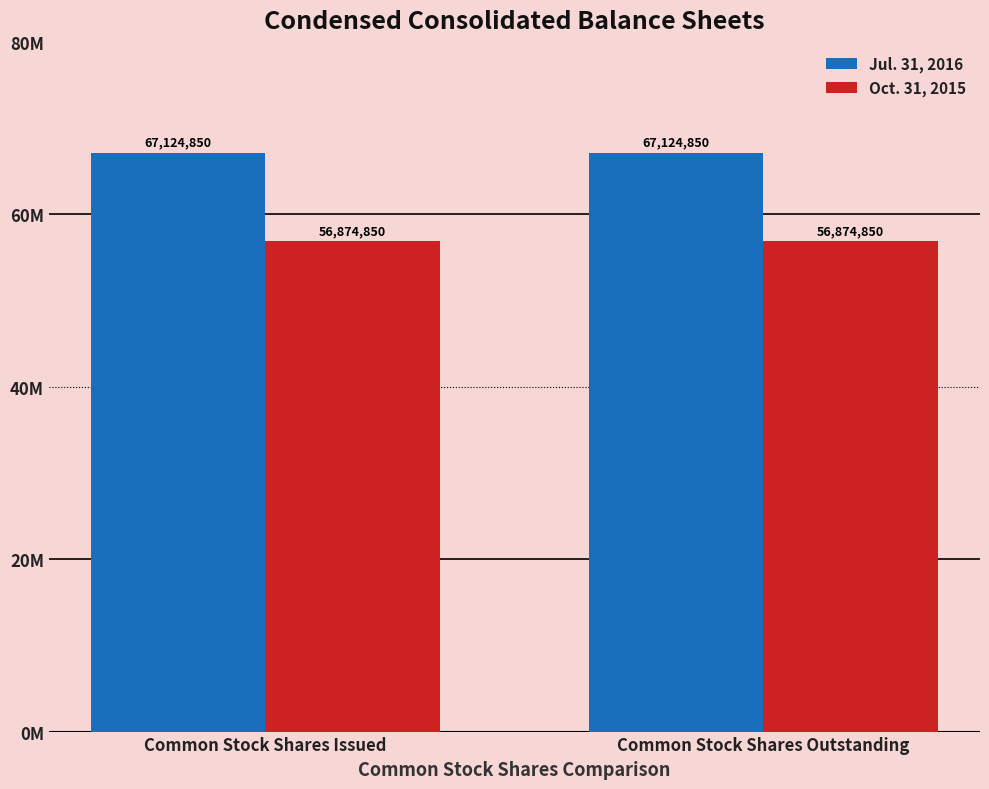

Which series has the widest spread of values?

Jul. 31, 2016